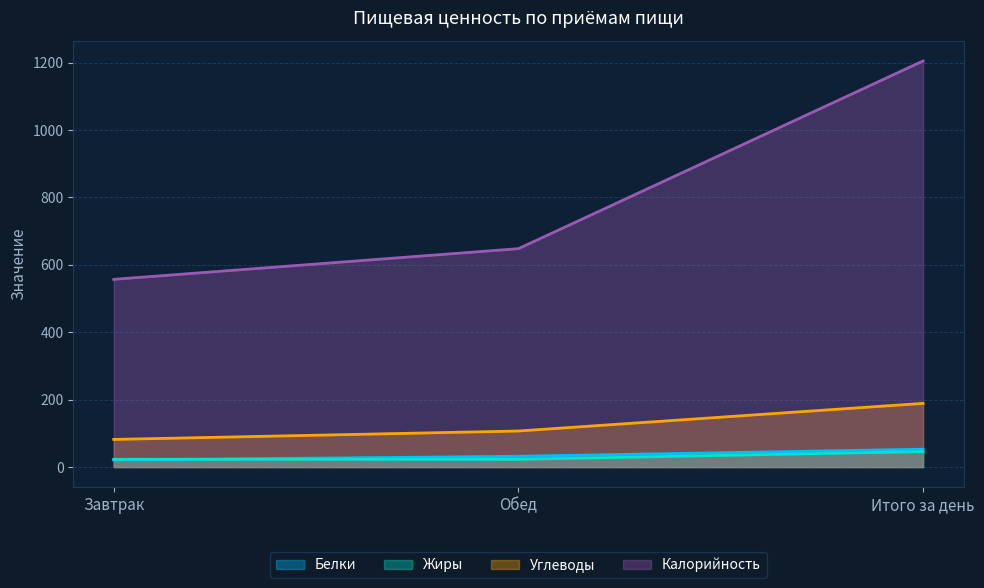

How many Углеводы values are between 82 and 189?

3